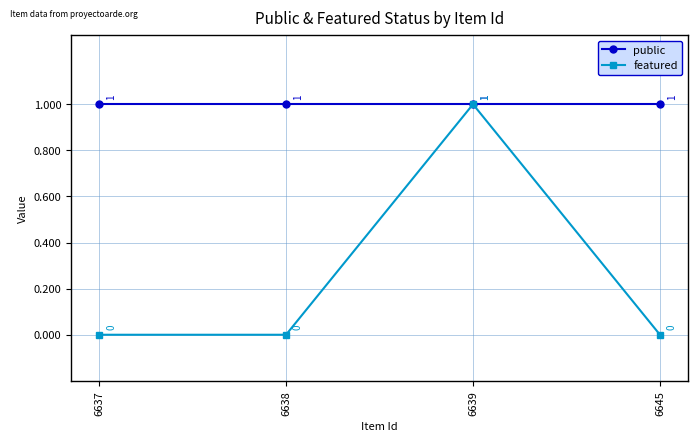

At how many categories does at least one series exceed 0?

4